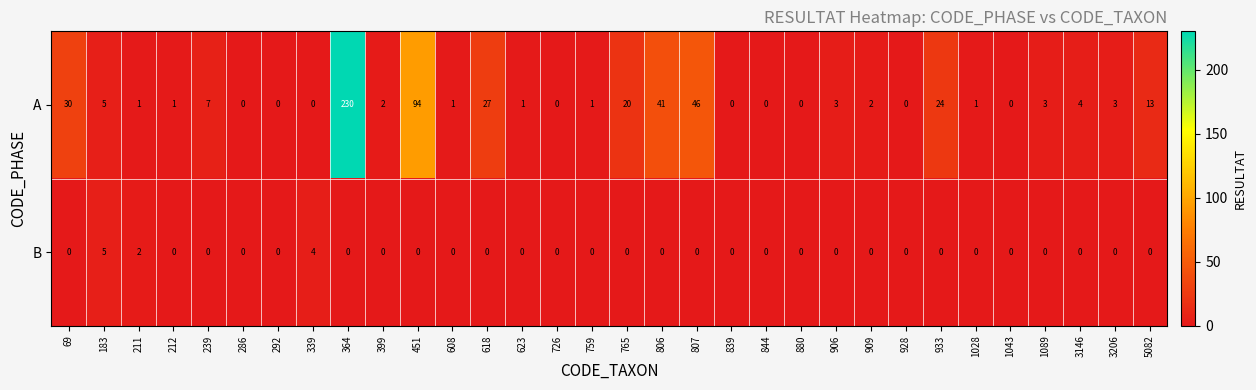

Is the value of B at 364 greater than the value of A at 239?

No